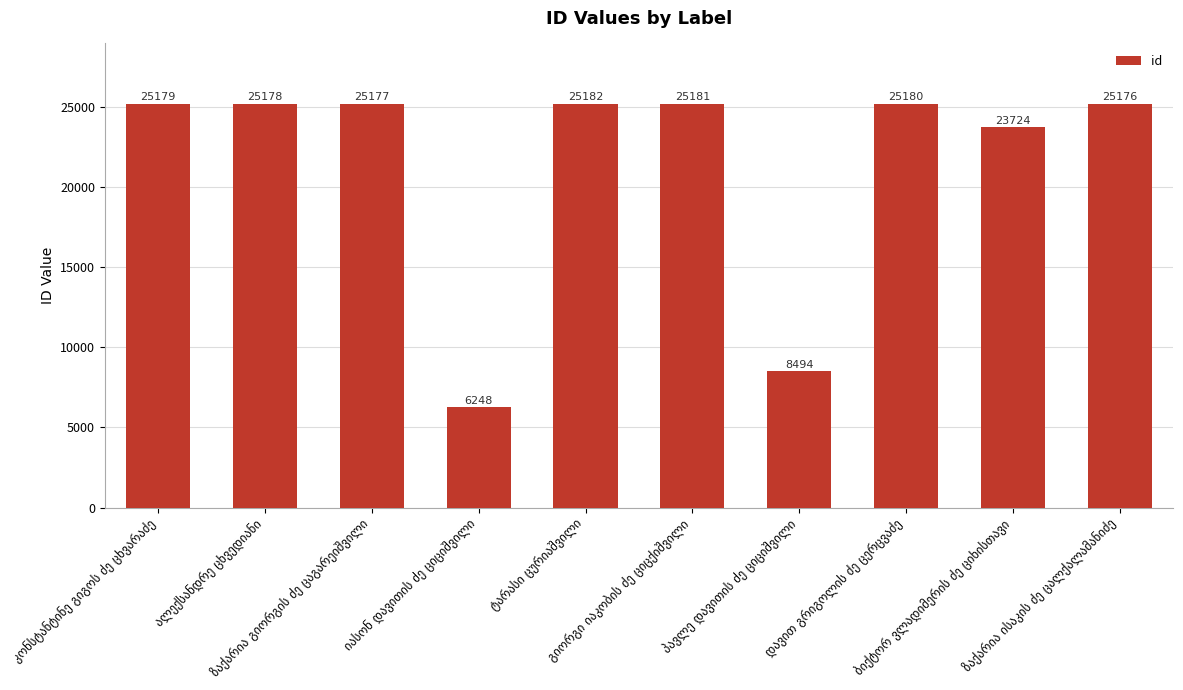

What is the difference between the maximum and minimum values?

18934